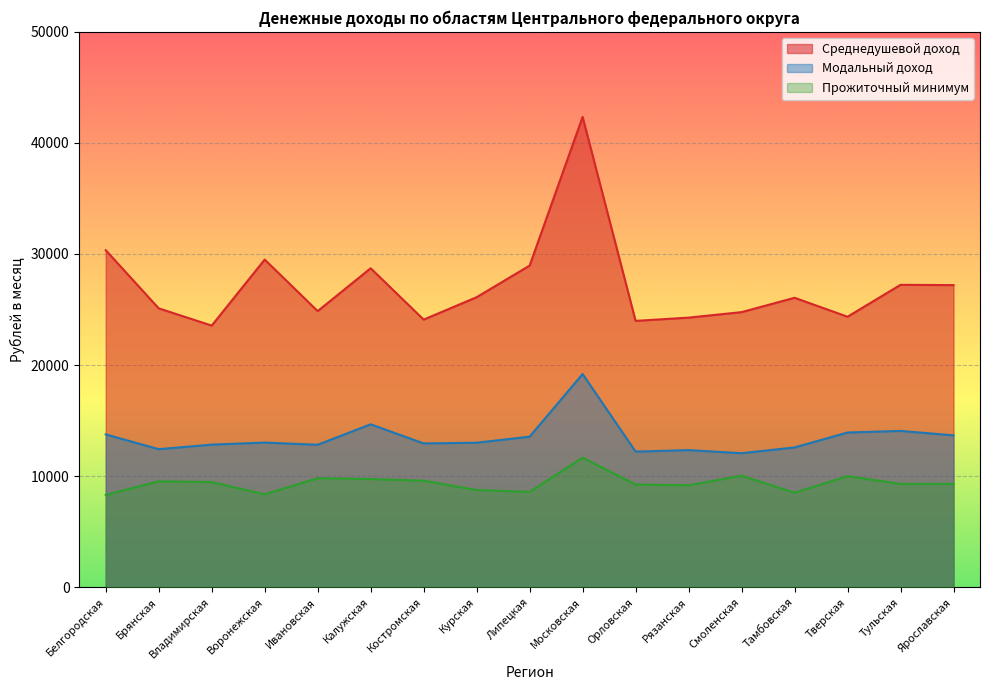

What is the difference between the second highest and minimum values in the Модальный доход series?

2602.9